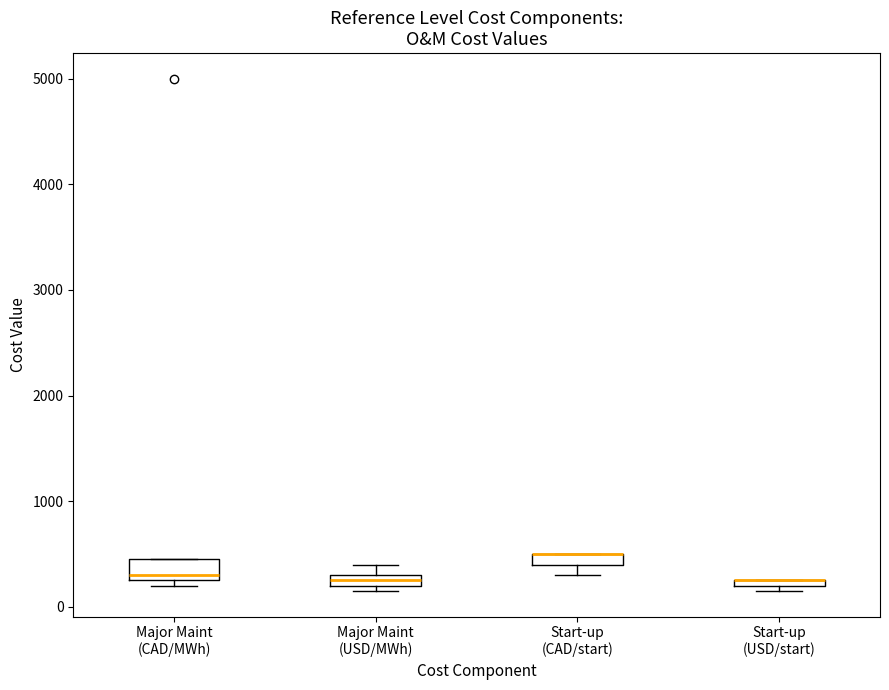

Where is the lower edge of the box for Major Maint (USD/MWh) on the y-axis? The values are not printed on the chart, so give them approximately, as read against the axis.

200